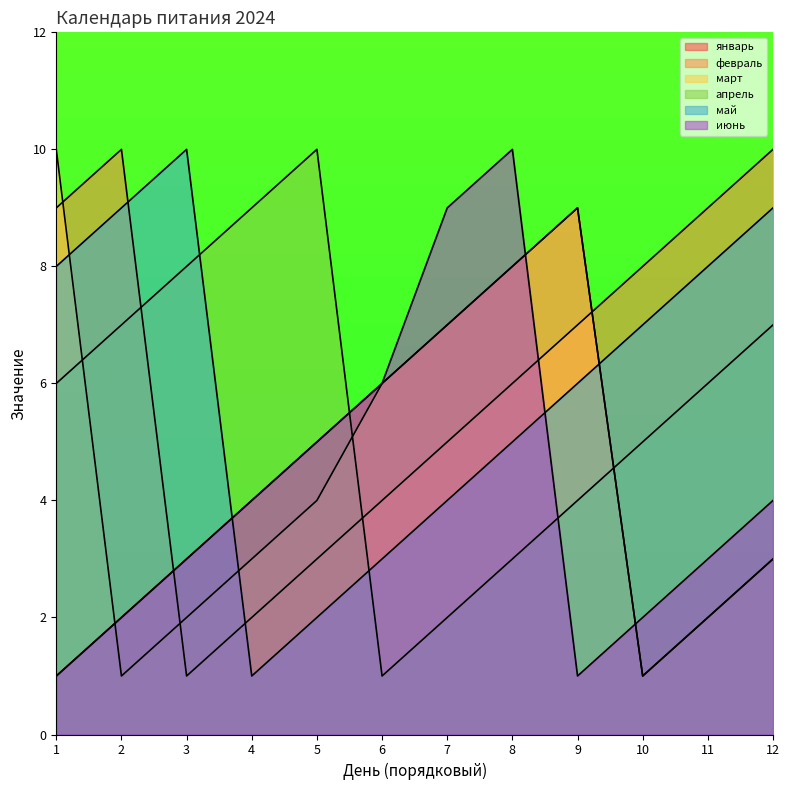

What is the sum of all февраль values?

74